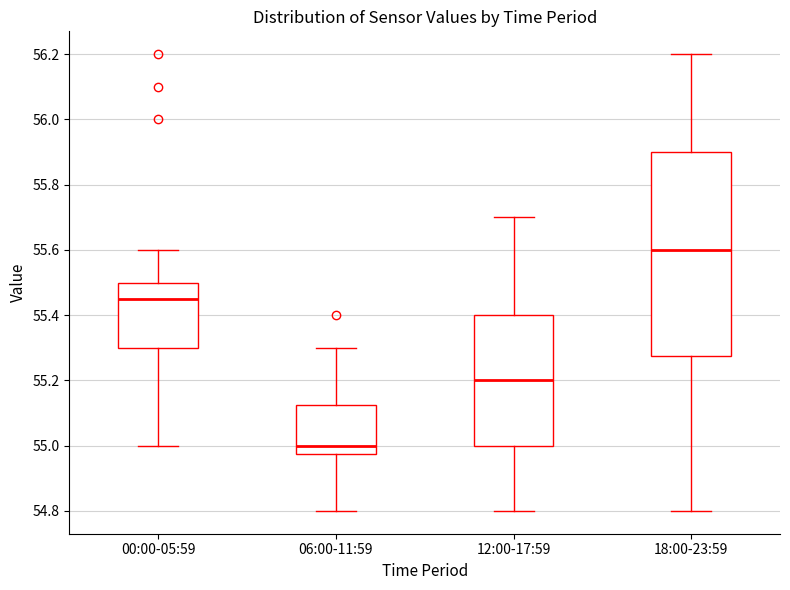

Reading left to right, read every box against the y-axis: the position of its median line, the range the box covers, and the ends of its whiskers. The values are not printed on the chart, so give them approximately, as read against the axis.

00:00-05:59: median 55.46, box 55.30 to 55.50, whiskers 55.00 to 55.60
06:00-11:59: median 55.00, box 54.98 to 55.12, whiskers 54.80 to 55.30
12:00-17:59: median 55.20, box 55.00 to 55.40, whiskers 54.80 to 55.70
18:00-23:59: median 55.60, box 55.28 to 55.90, whiskers 54.80 to 56.20